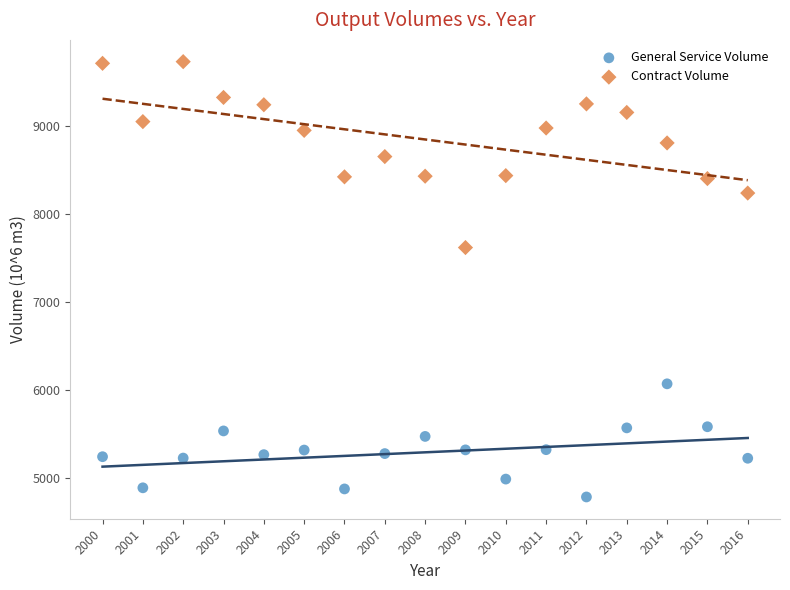

Which series contains the highest Y value?

Contract Volume